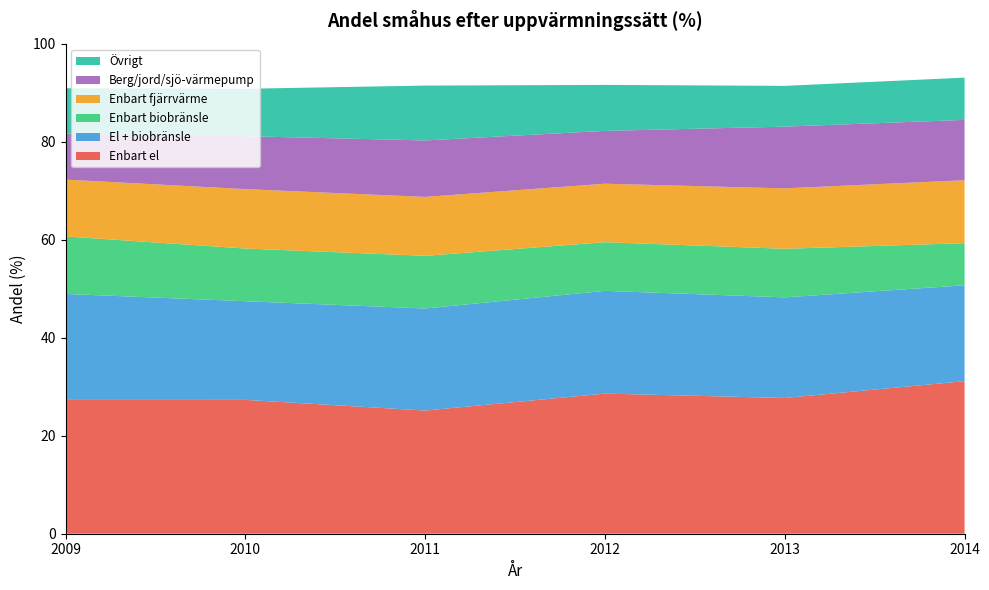

Reading left to right, list all the values displayed in this chart.

Enbart el: 27.3	27.3	25.1	28.6	27.7	31.1
El + biobränsle: 21.6	20.1	20.8	21.0	20.5	19.6
Enbart biobränsle: 11.7	10.8	10.8	9.9	9.9	8.6
Enbart fjärrvärme: 11.6	12.1	12.0	11.9	12.3	12.9
Berg/jord/sjö-värmepump: 9.4	10.8	11.5	10.8	12.6	12.3
Övrigt: 9.3	9.7	11.2	9.4	8.3	8.6